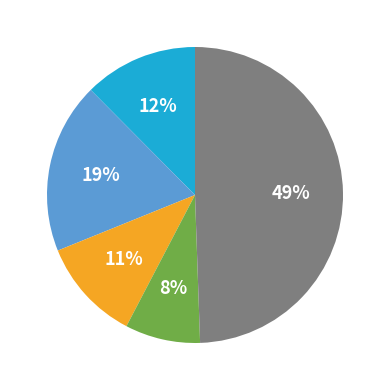

To the nearest percent, what is the difference between the largest and smallest slice percentages?

41%